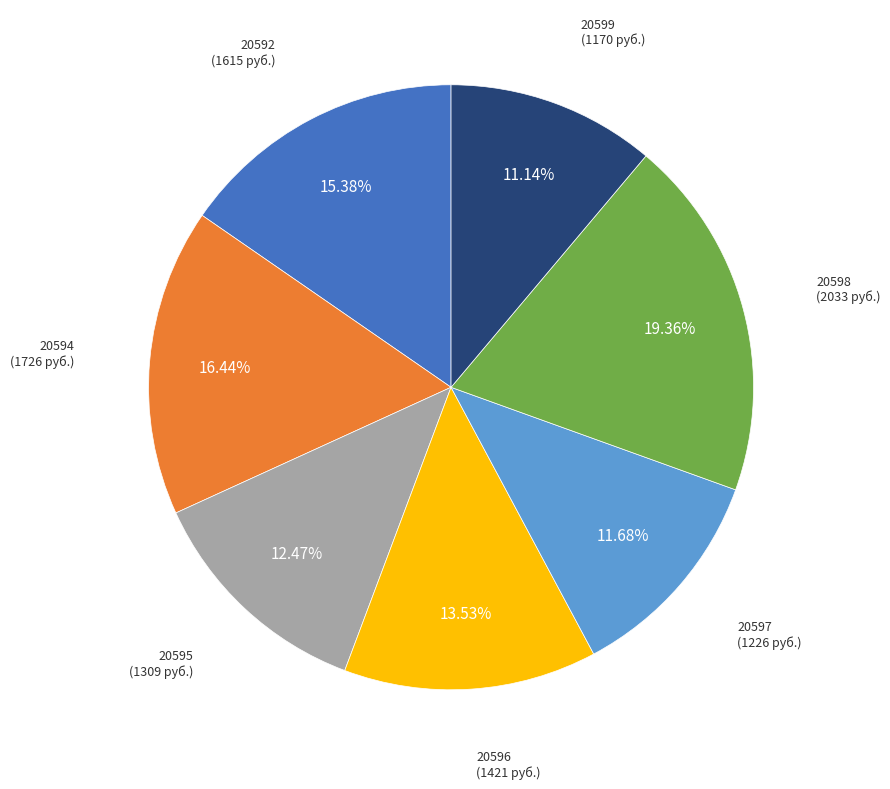

Combined, do 20596 and 20595 account for over 50%?

No